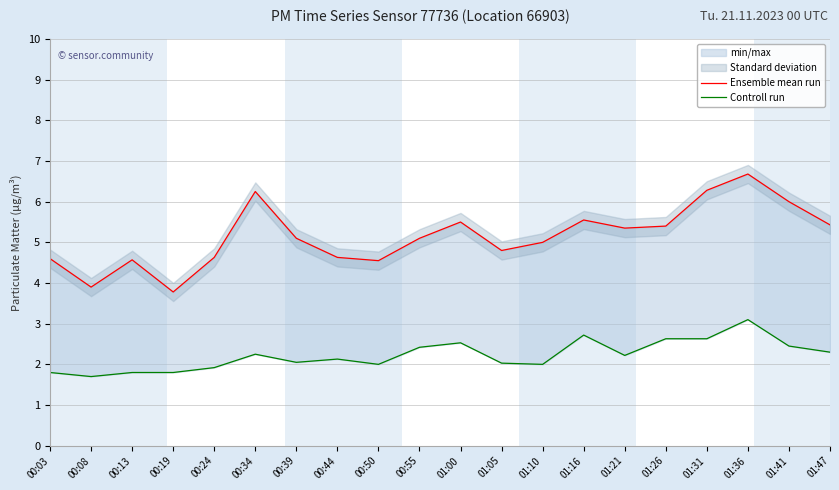

Reading left to right, what are all the values shown in this chart?

Ensemble mean run: 4.6	3.9	4.6	3.8	4.6	6.2	5.1	4.6	4.5	5.1	5.5	4.8	5.0	5.5	5.3	5.4	6.3	6.7	6.0	5.4
Controll run: 1.8	1.7	1.8	1.8	1.9	2.2	2.0	2.1	2.0	2.4	2.5	2.0	2.0	2.7	2.2	2.6	2.6	3.1	2.5	2.3